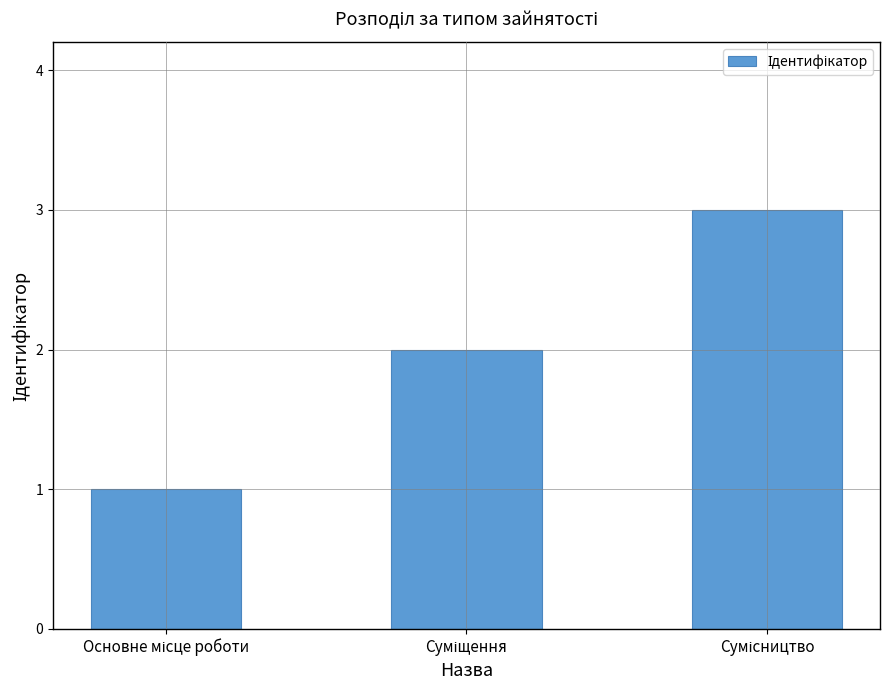

What is the greatest value displayed?

3